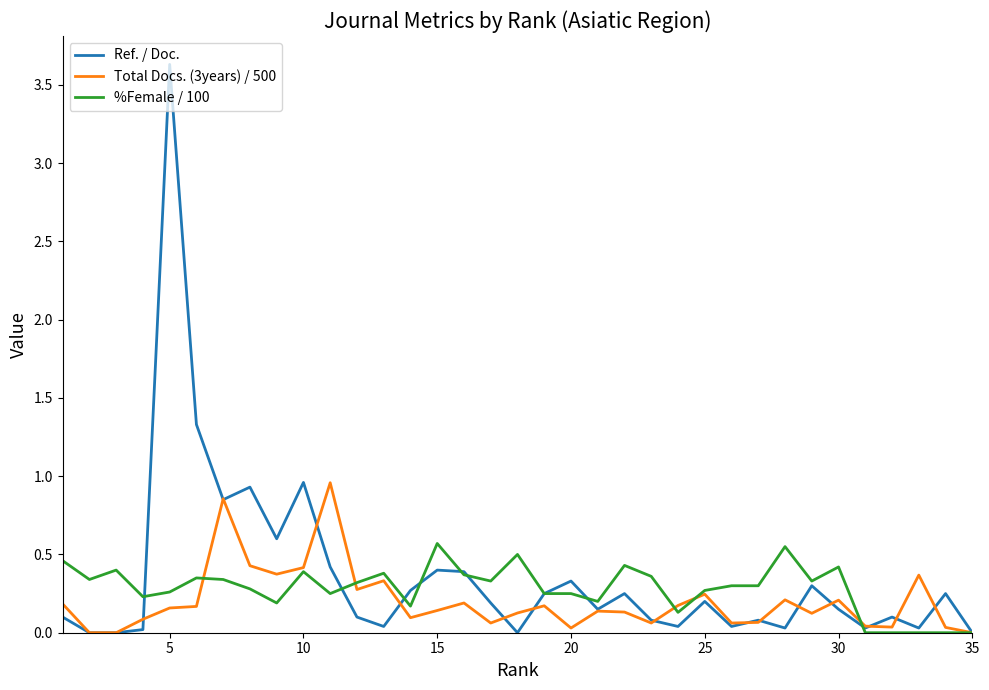

Which series has the largest total across all categories?

Ref. / Doc.